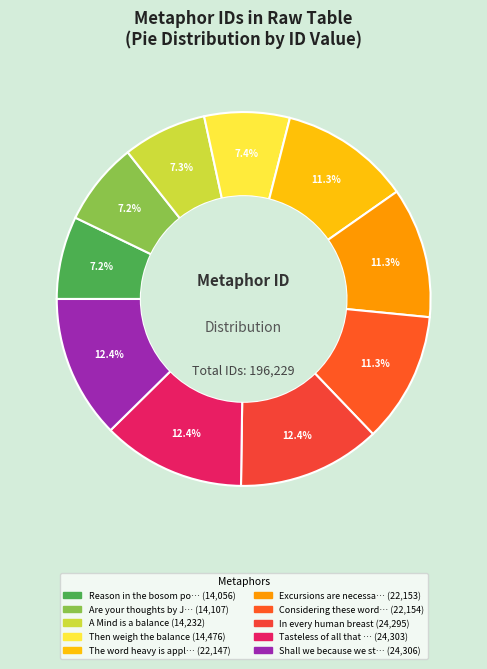

How many segments does this pie chart have?

10